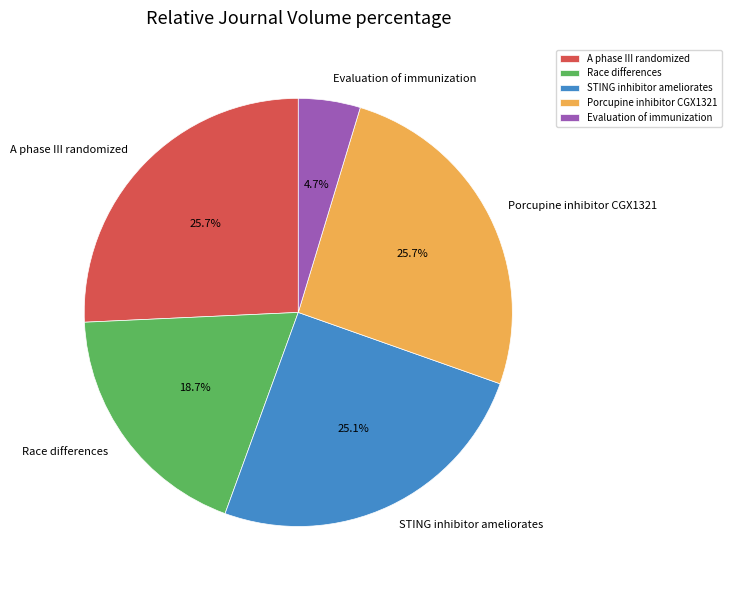

Which slice is the smallest?

Evaluation of immunization